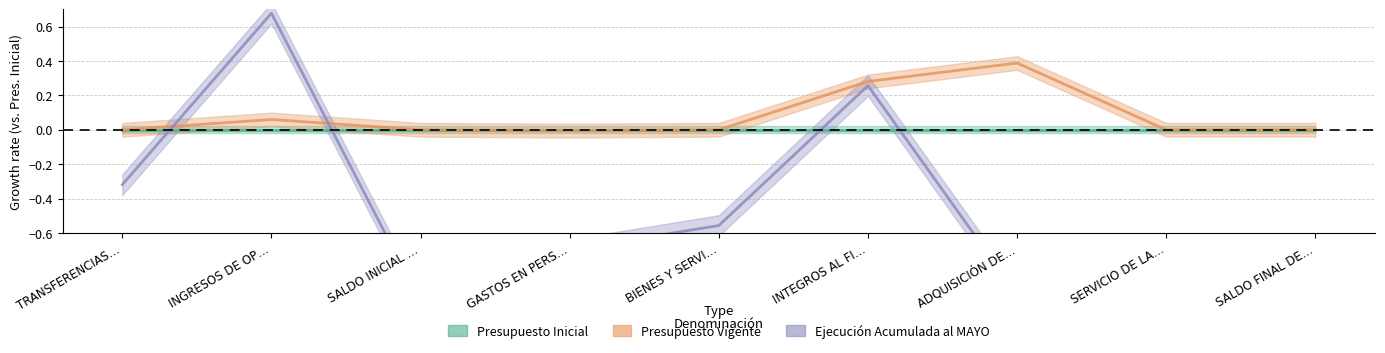

Between ADQUISICIÓN DE… and SALDO FINAL DE…, which is larger?

ADQUISICIÓN DE…